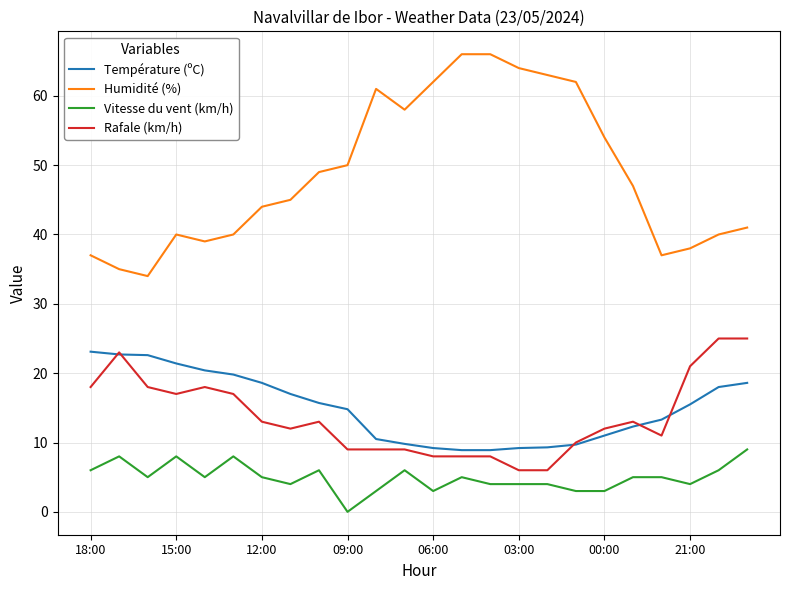

Which series has the largest total across all categories?

Humidité (%)